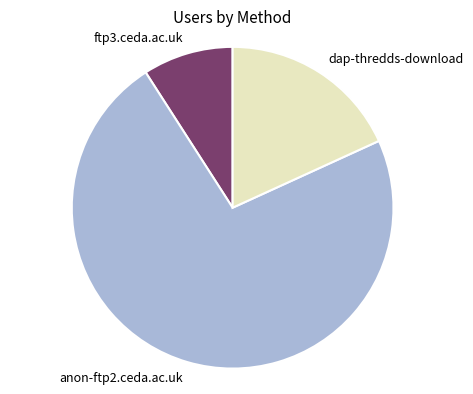

Rank the categories by value from lowest to highest.

ftp3.ceda.ac.uk, dap-thredds-download, anon-ftp2.ceda.ac.uk